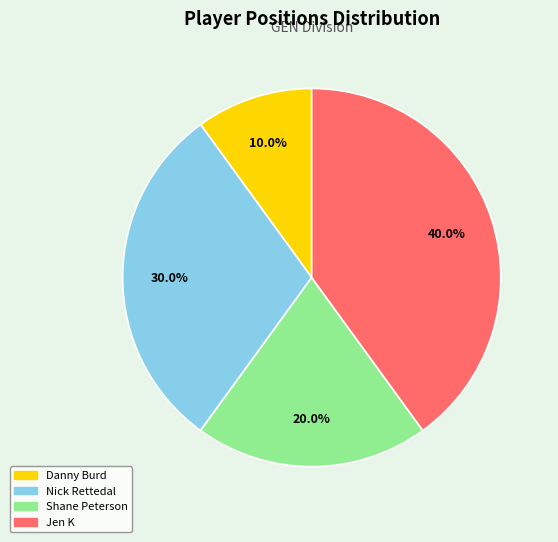

Does any single category account for the majority?

No